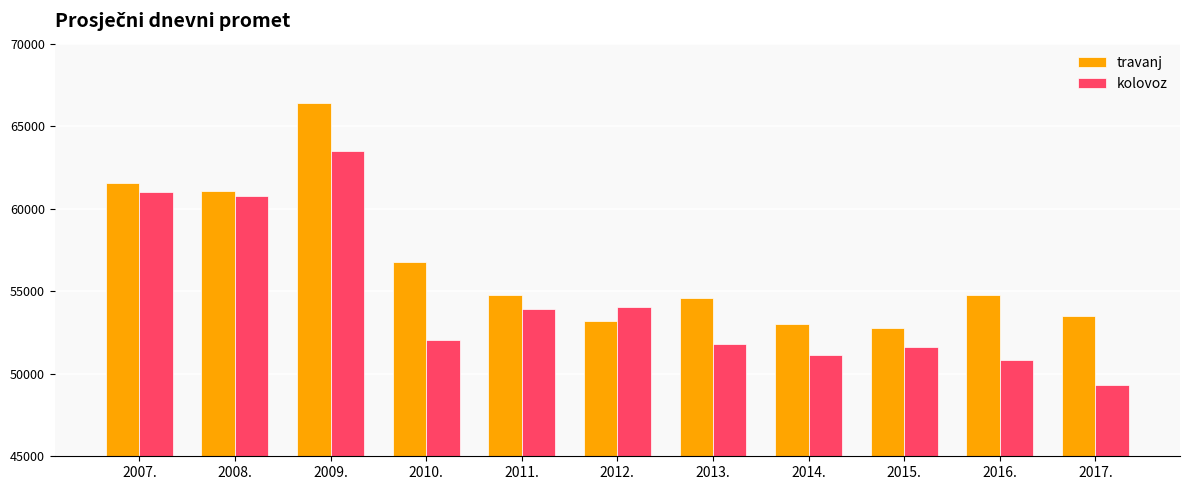

Which series changed the most between 2012. and 2013.?

kolovoz